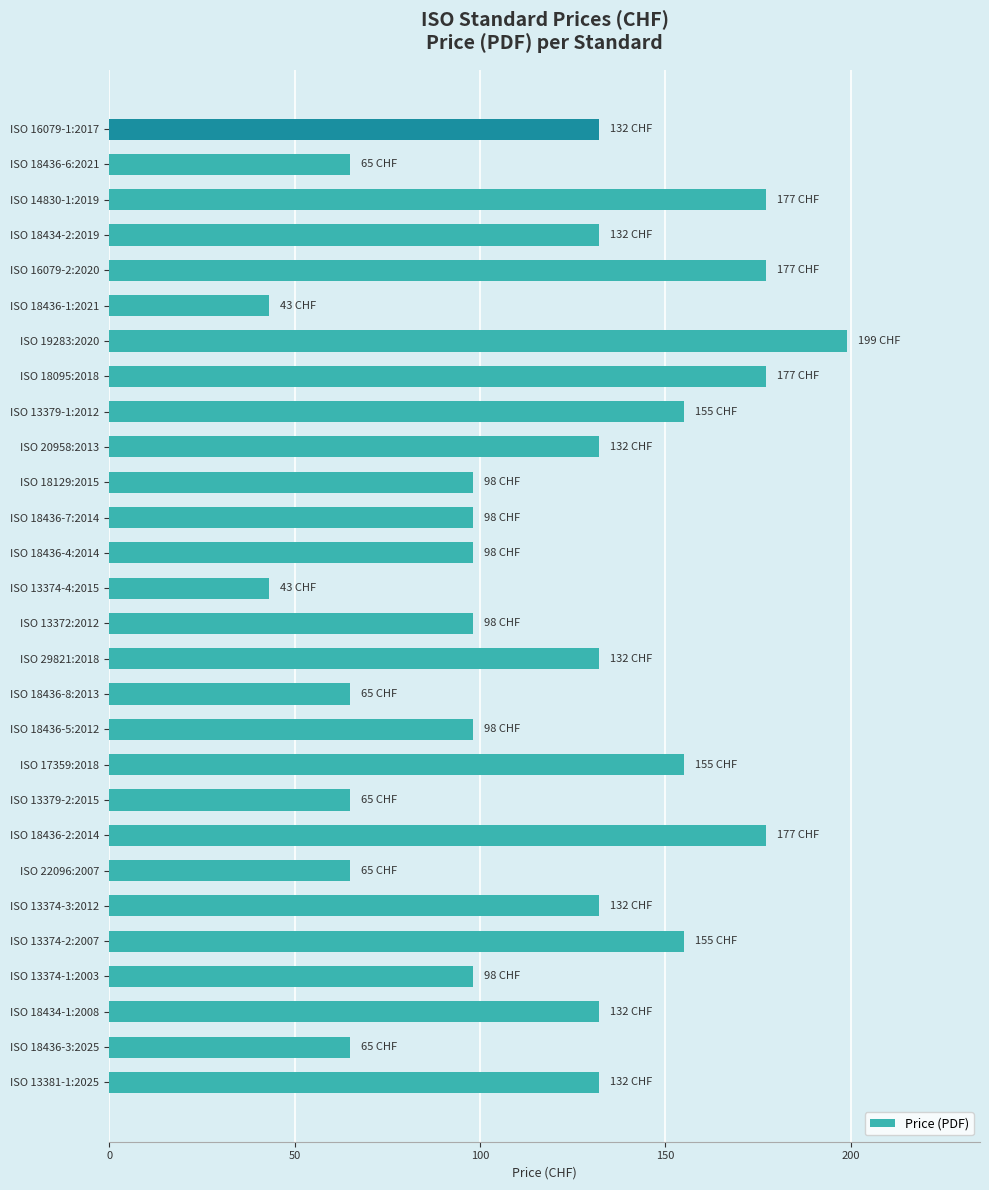

What is the maximum value shown in the chart?

199